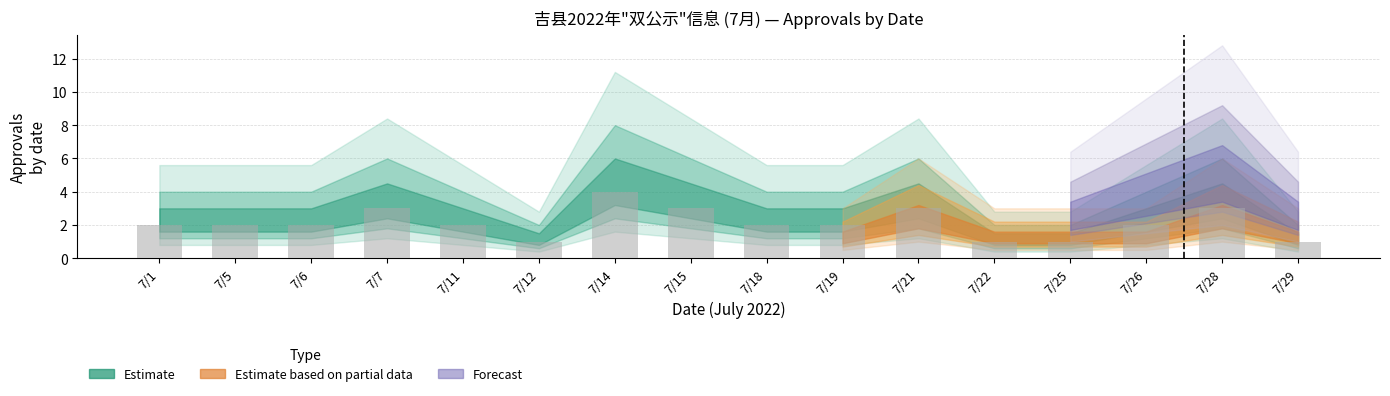

What is the ratio of the value at 7/26 to the value at 7/28?

0.7